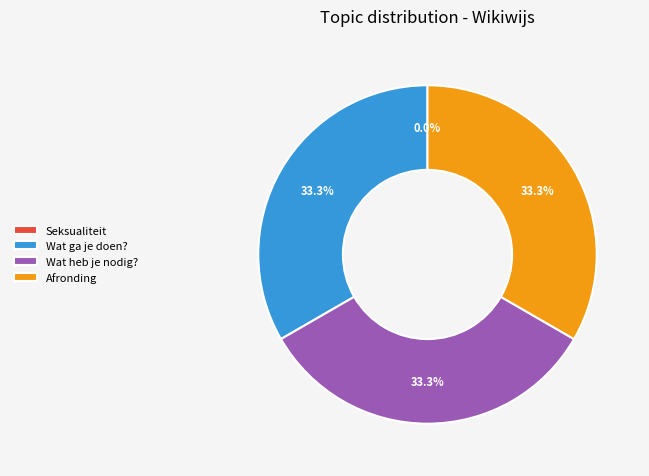

The Wat heb je nodig? slice represents 43% of the pie. True or false?

False